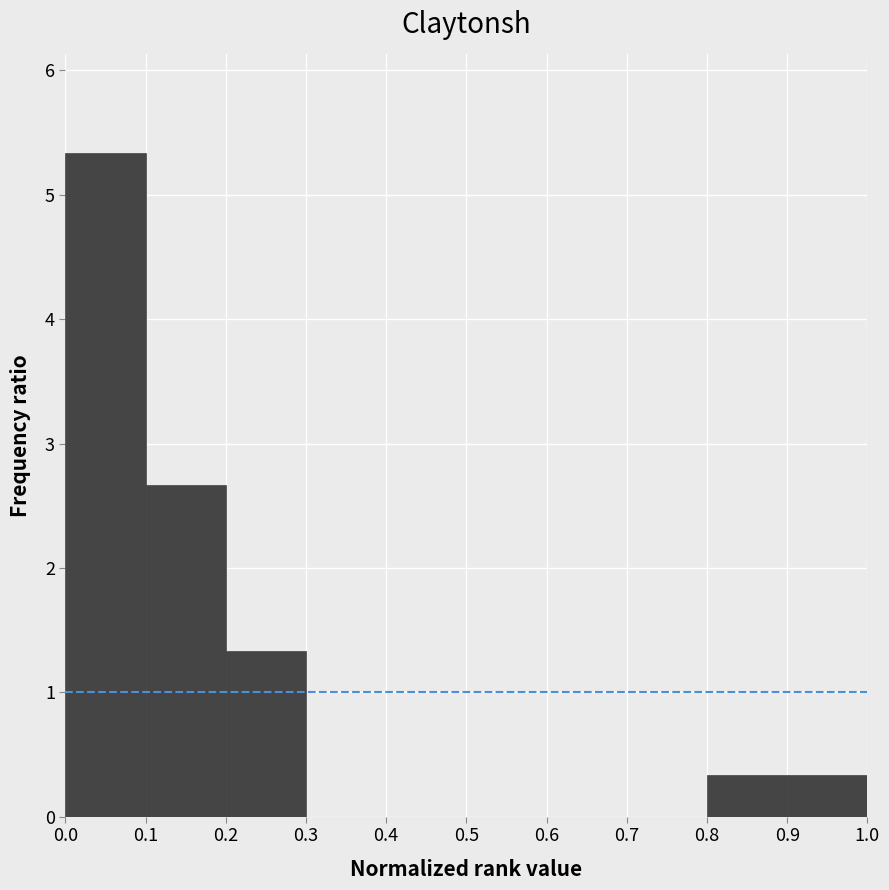

Reading left to right, list every bar in this chart as the range it spans on the x-axis followed by its height. The values are not printed on the chart, so give them approximately, as read against the axis.

0.0 to 0.1: 5.3
0.1 to 0.2: 2.7
0.2 to 0.3: 1.3
0.3 to 0.4: 0
0.4 to 0.5: 0
0.5 to 0.6: 0
0.6 to 0.7: 0
0.7 to 0.8: 0
0.8 to 0.9: 0.3
0.9 to 1.0: 0.3